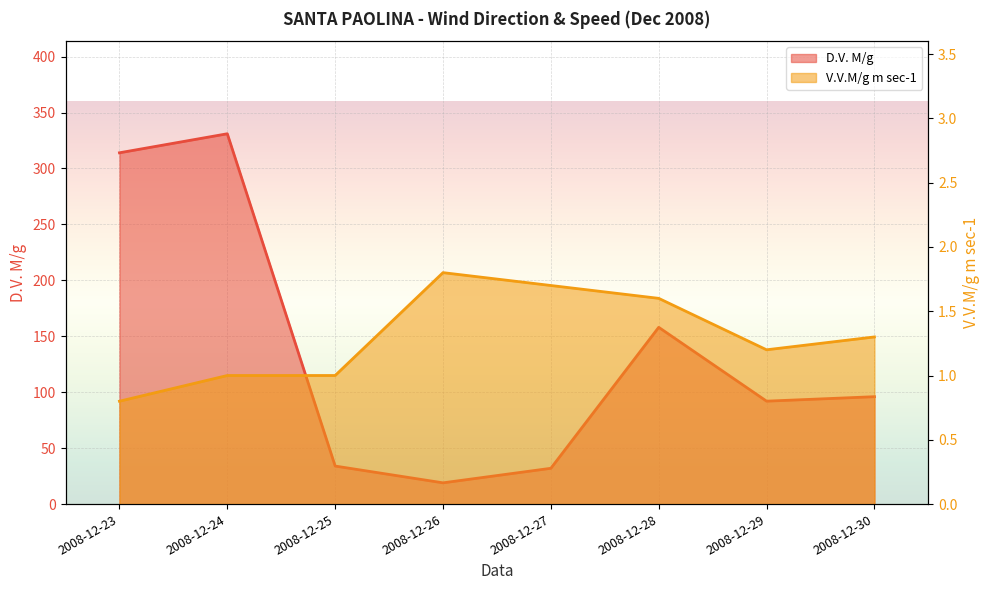

Which series has the largest total across all categories?

D.V. M/g